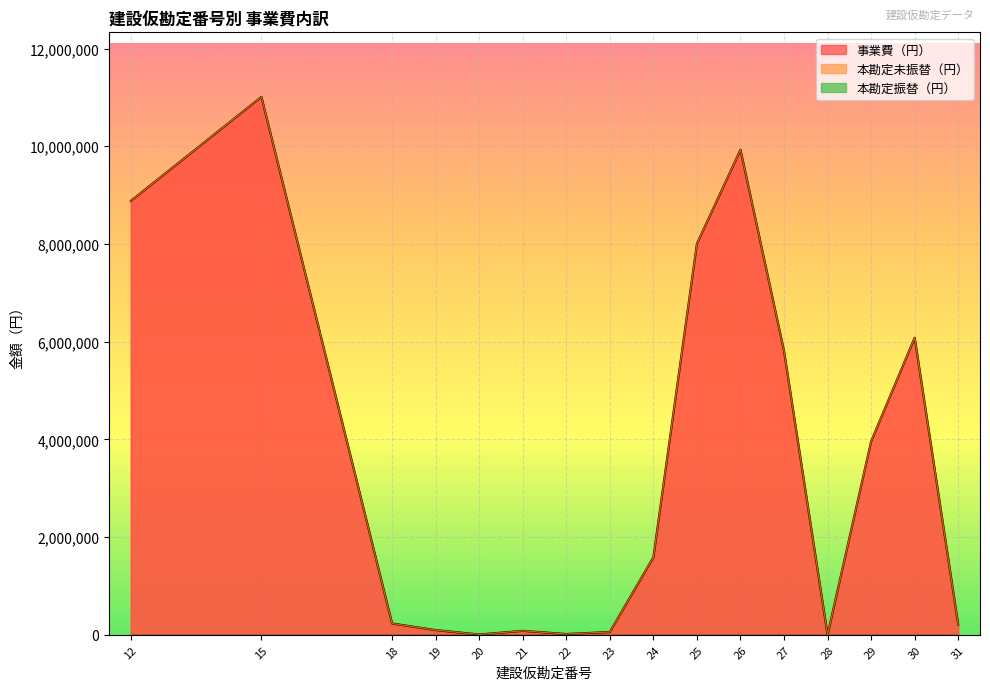

Between 18 and 25, which series saw the biggest shift?

事業費（円）